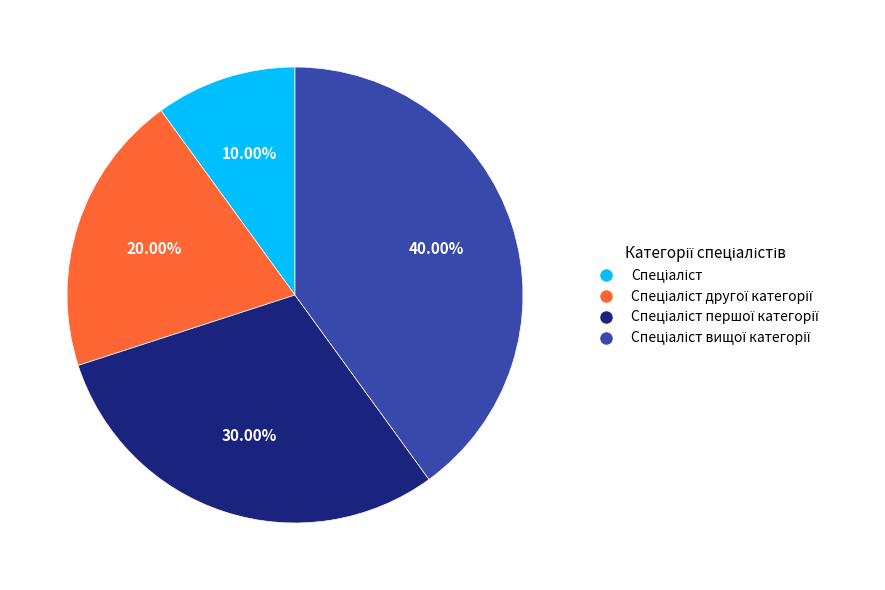

Is there any slice that represents more than half of the pie?

No